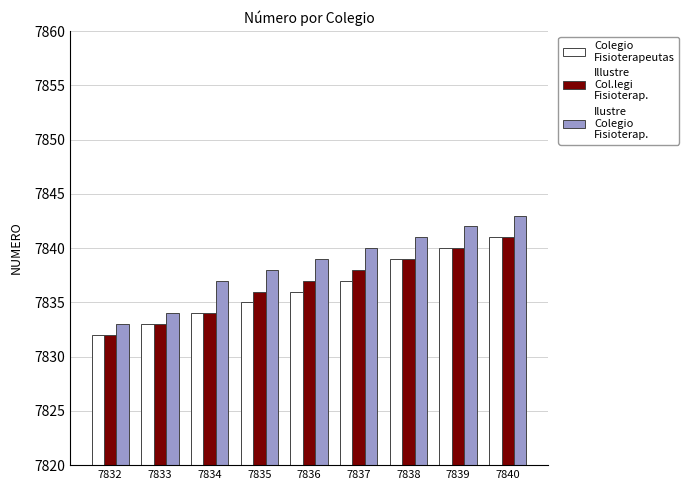

How many bars are there in each group?

3